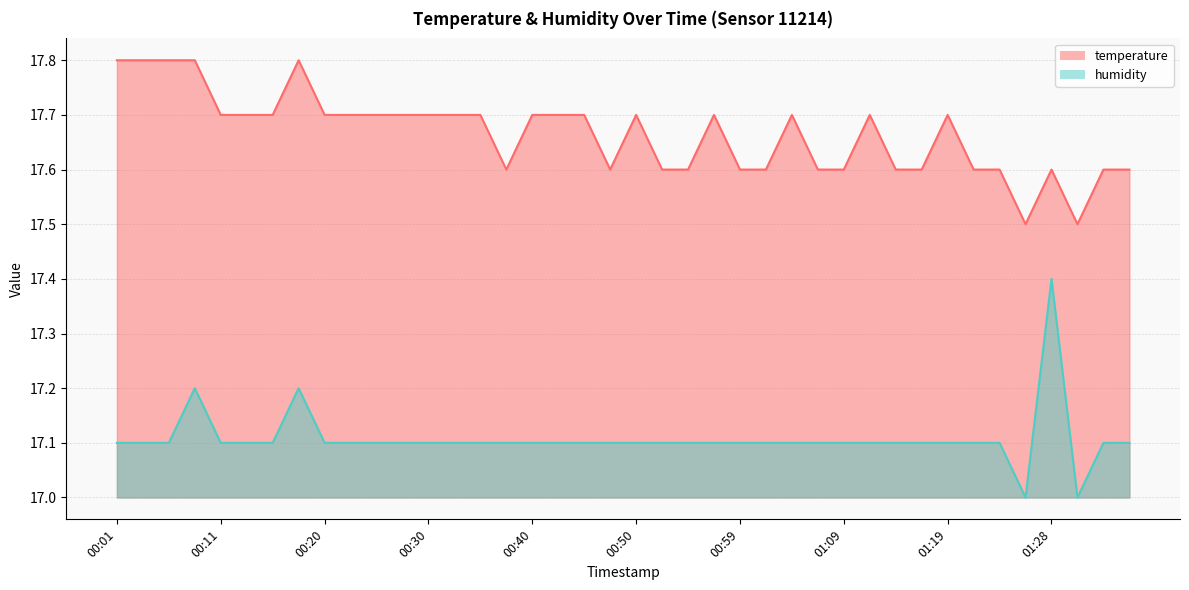

How many categories are shown in the chart?

40